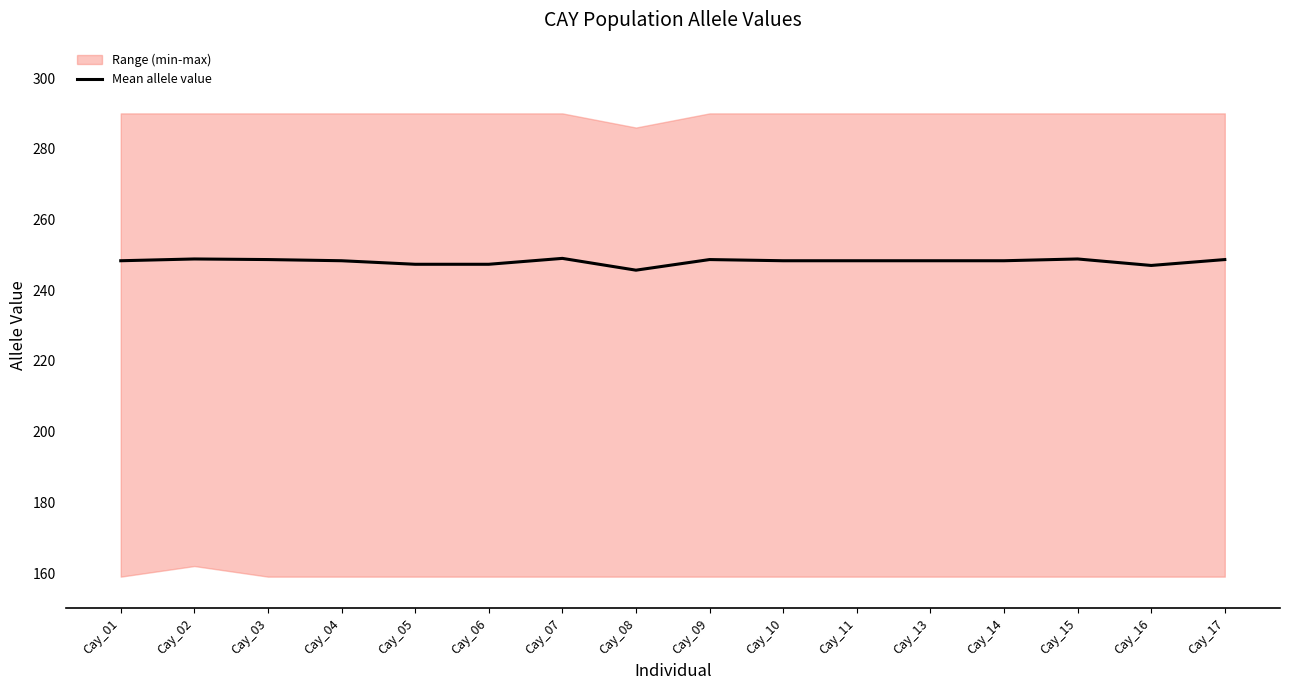

What is the sum of the values at Cay_08 and Cay_15?

494.5